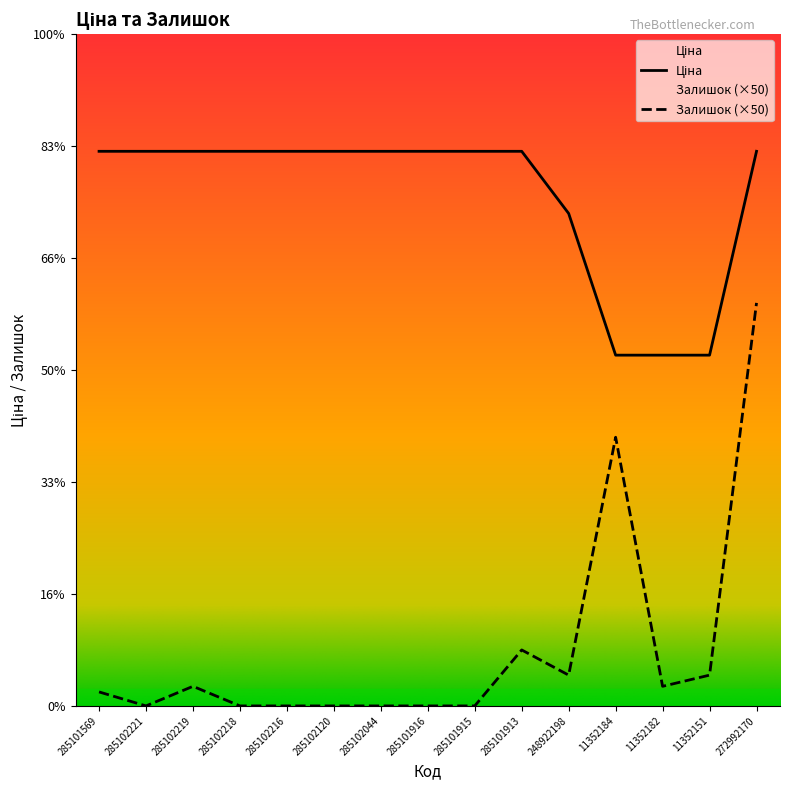

Which label corresponds to the largest value in the chart?

285101569